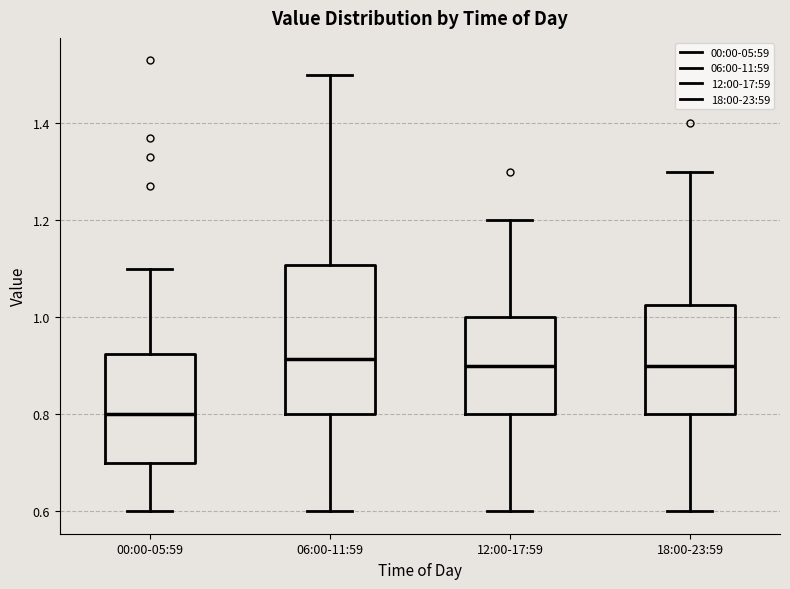

Comparing the boxes themselves (not the whiskers), which one is the tallest?

06:00-11:59